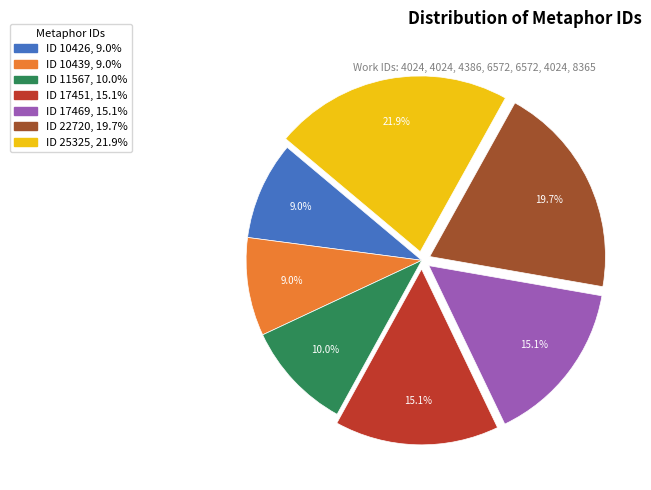

How many segments does this pie chart have?

7